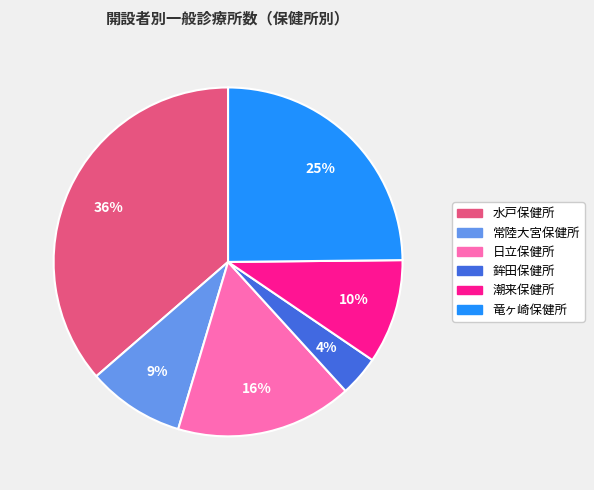

Rank the categories by value from lowest to highest.

鉾田保健所, 常陸大宮保健所, 潮来保健所, 日立保健所, 竜ヶ崎保健所, 水戸保健所